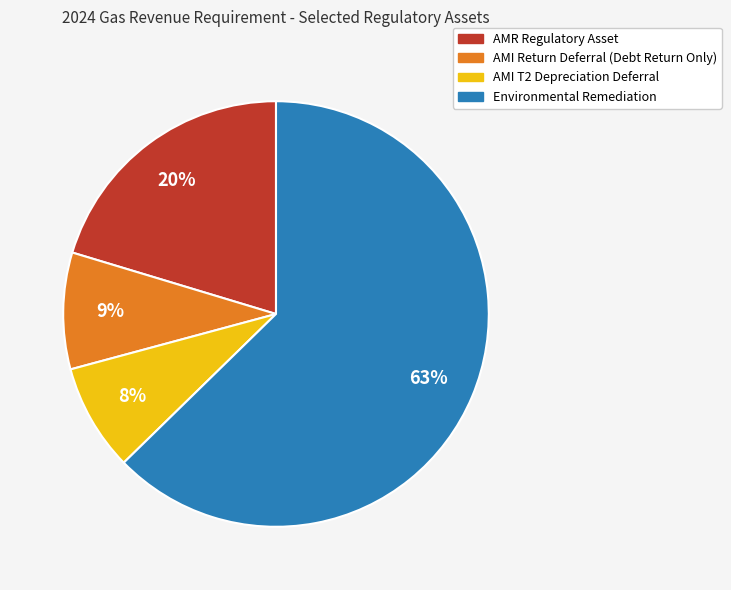

Is the sum of AMI T2 Depreciation Deferral and Environmental Remediation greater than half?

Yes